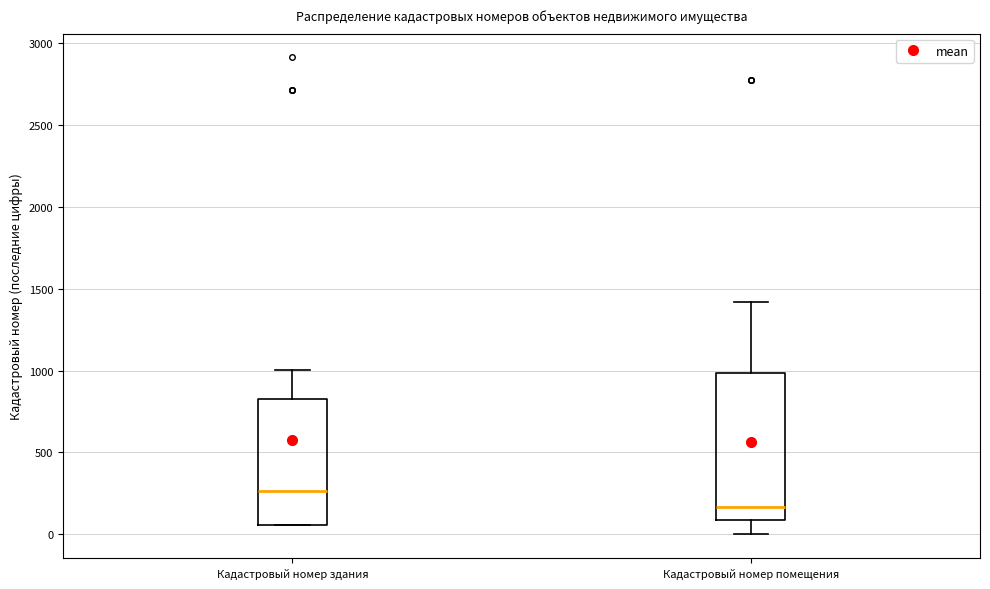

Reading left to right, read every box against the y-axis: the position of its median line, the range the box covers, and the ends of its whiskers. The values are not printed on the chart, so give them approximately, as read against the axis.

Кадастровый номер здания: median 250, box 50 to 850, whiskers 50 to 1000
Кадастровый номер помещения: median 150, box 100 to 1000, whiskers 0 to 1400